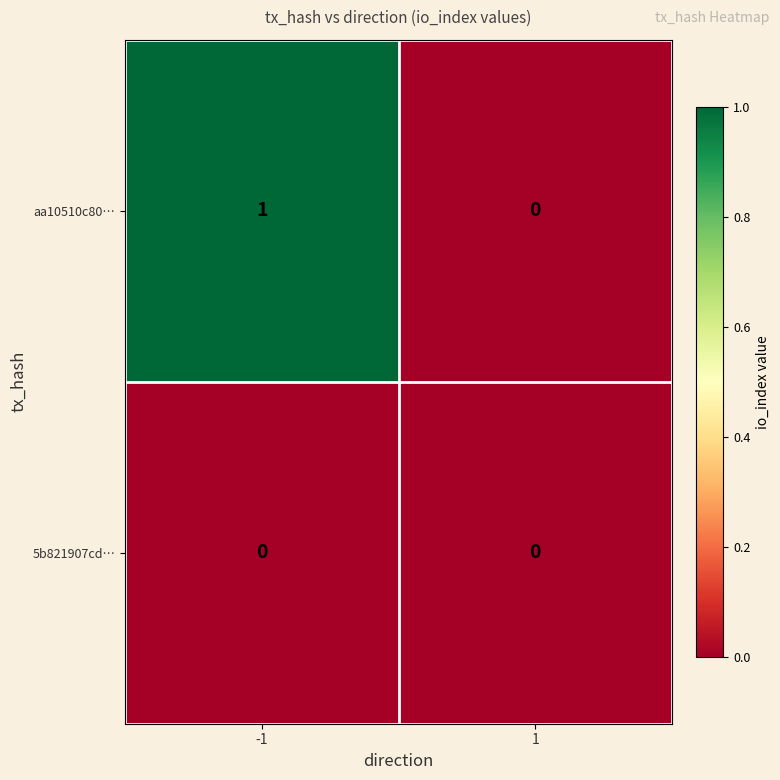

What is the total value across all series at -1?

1